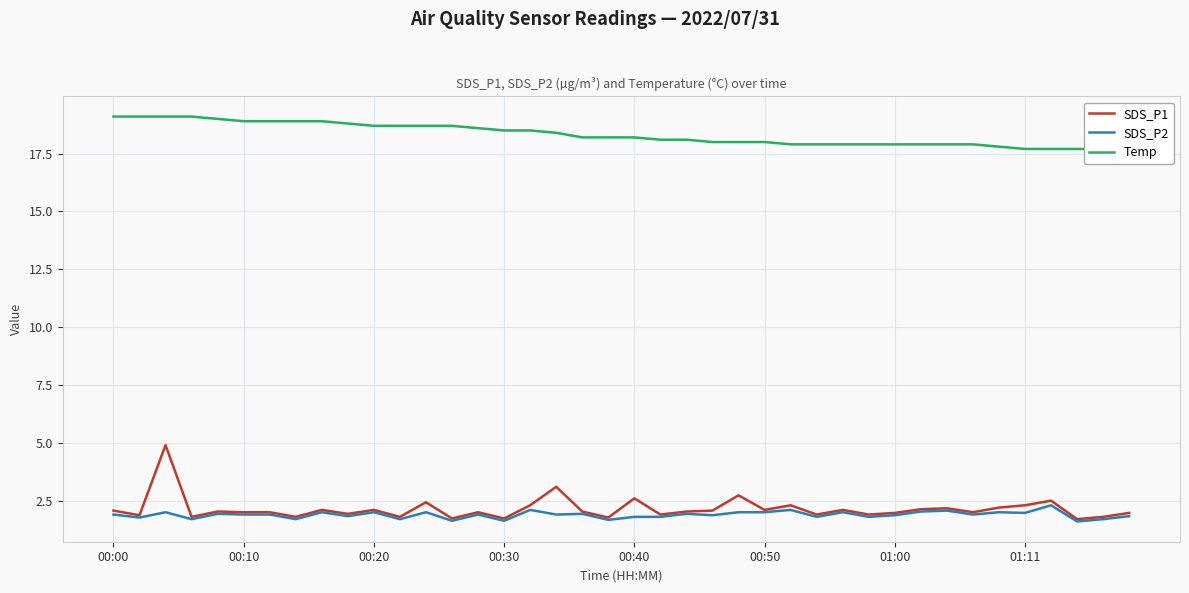

What is the difference between the maximum and second lowest values in the SDS_P2 series?

0.7